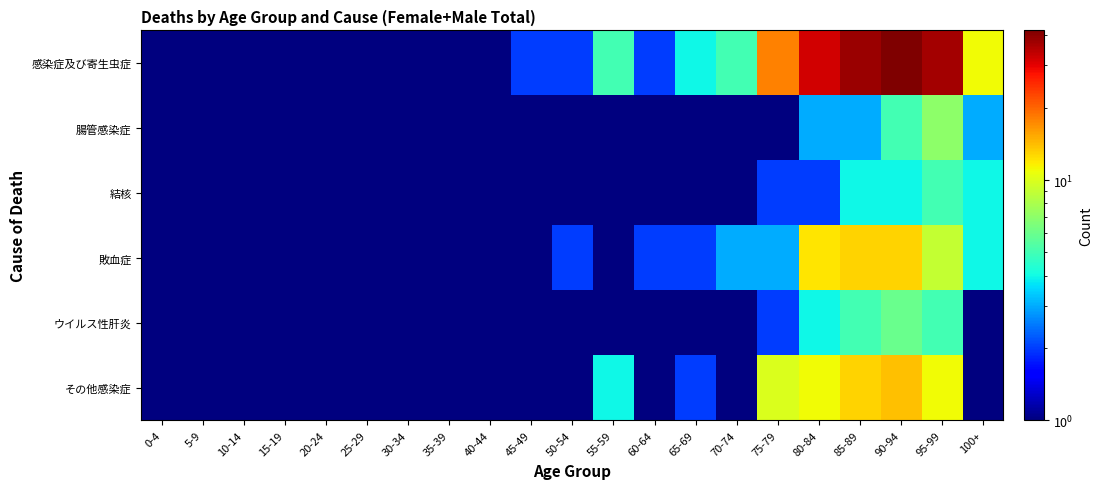

Rank the series at 85-89 from highest to lowest value.

感染症及び寄生虫症, 敗血症, その他感染症, ウイルス性肝炎, 結核, 腸管感染症